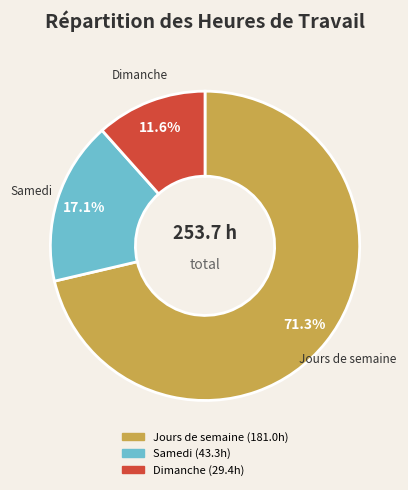

Is there a majority slice in this chart?

Yes